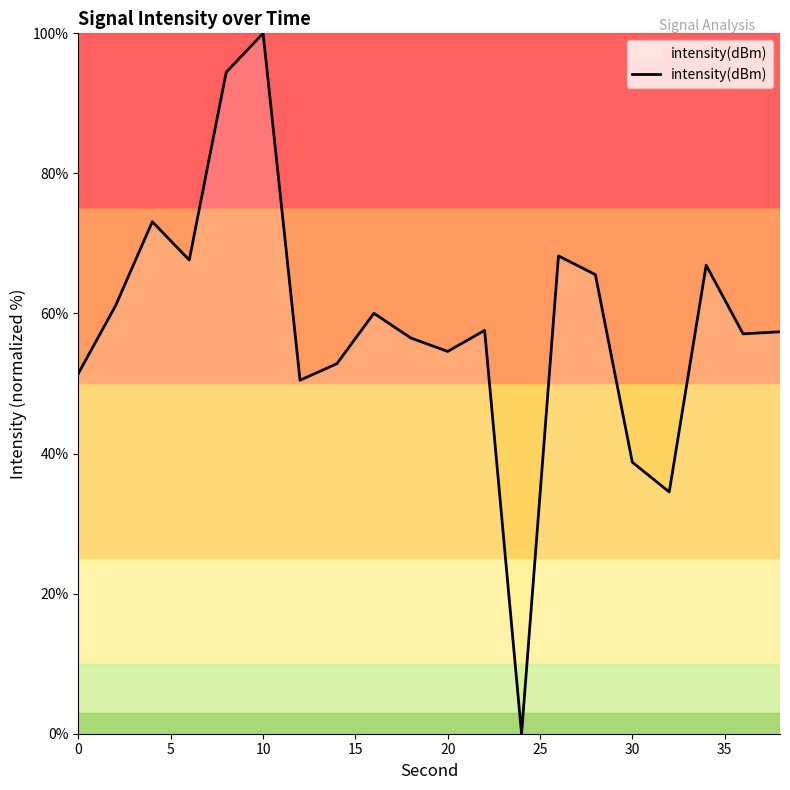

How many categories are shown in the chart?

20